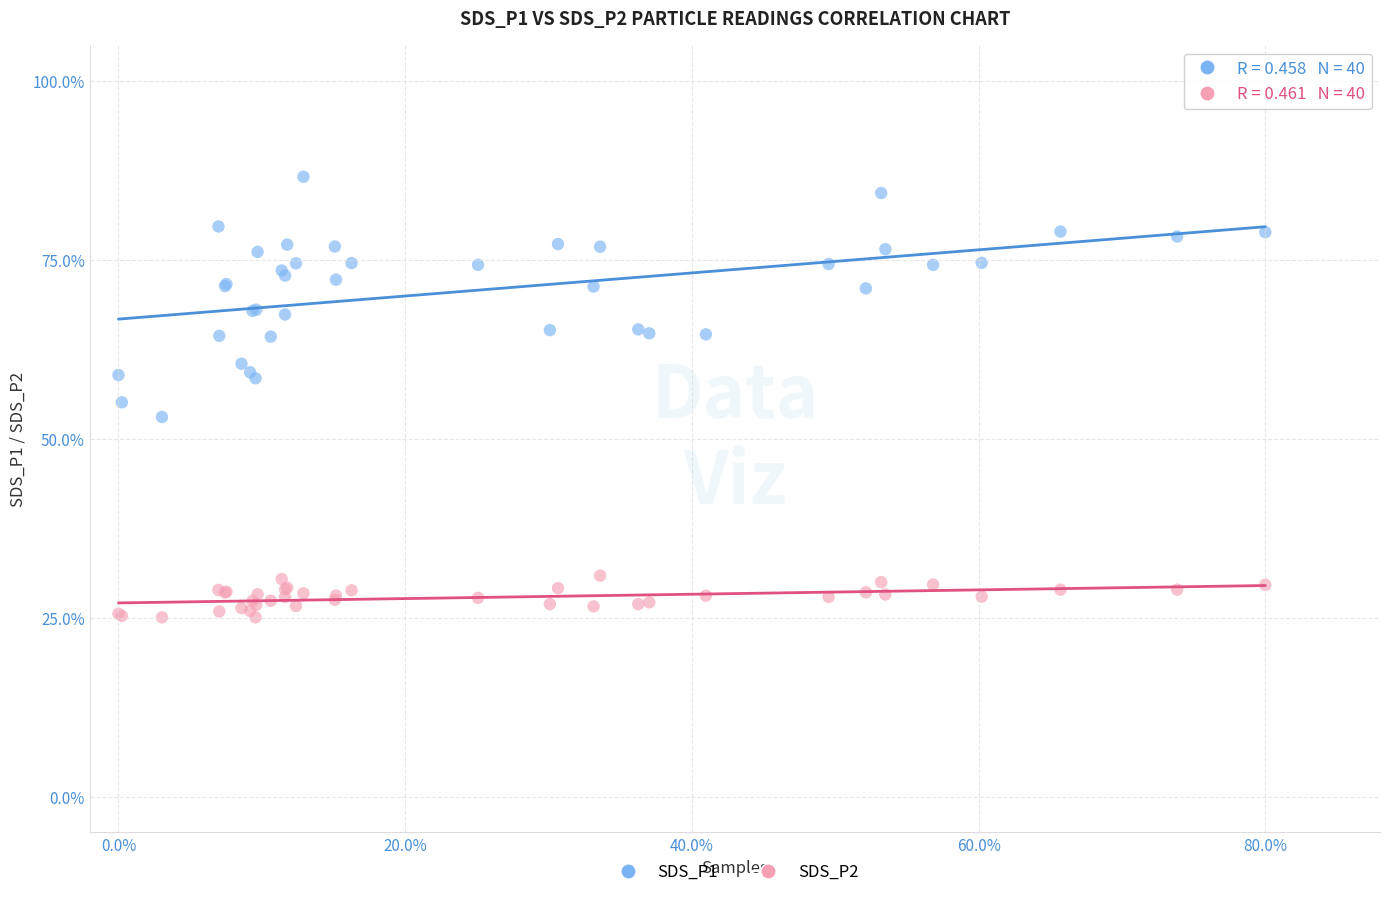

Which series has the largest Y range (max minus min)?

SDS_P1